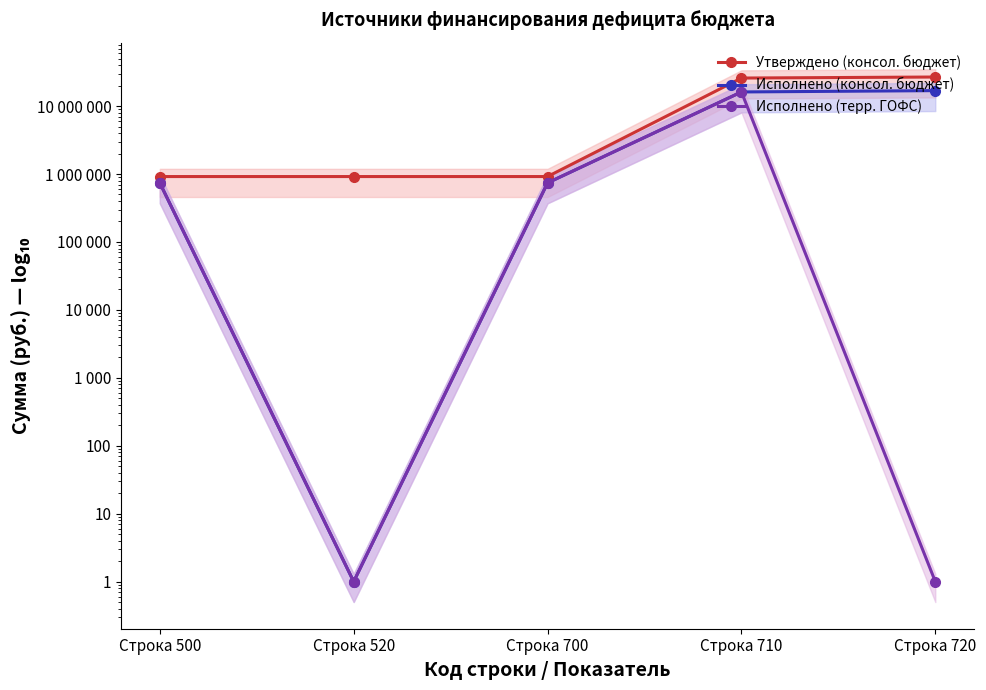

Where does the Исполнено (терр. ГОФС) series first go above 740224?

Строка 500